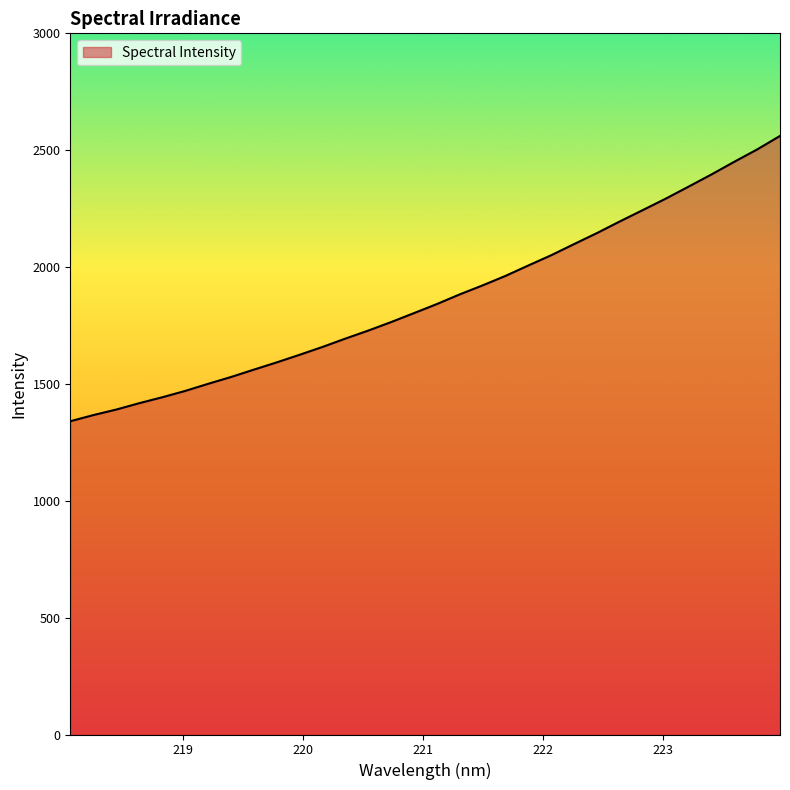

How many lines are shown in the chart?

1